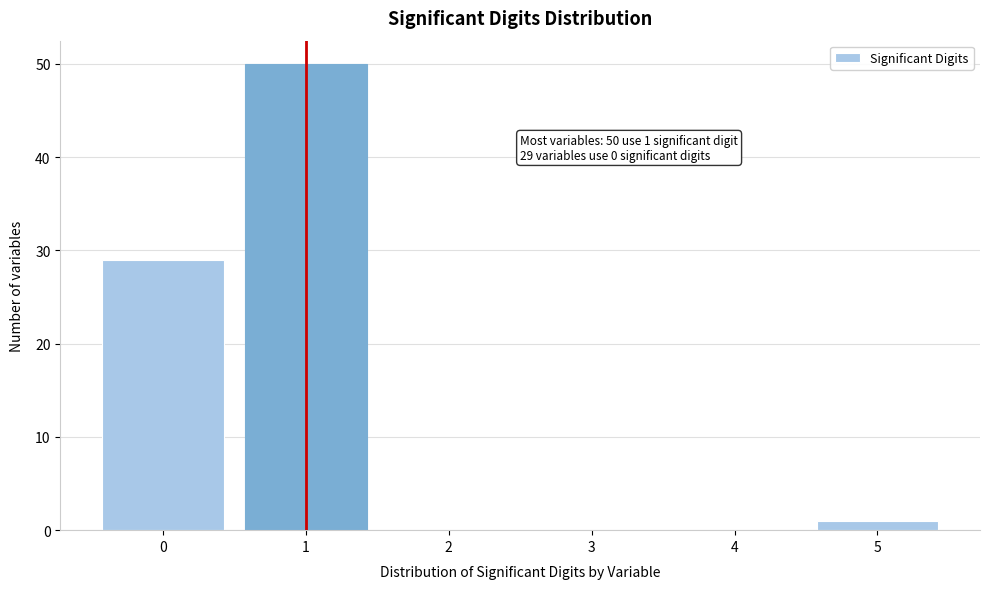

Which range on the x-axis has the tallest bar?

0.5 to 1.5